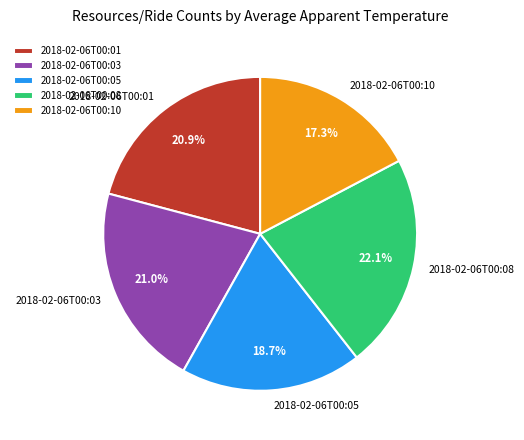

Is there any slice that represents more than half of the pie?

No